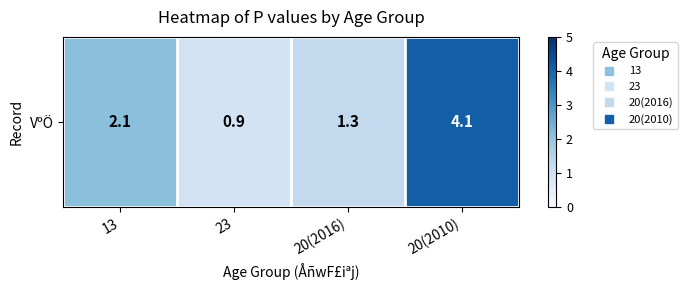

Count the number of data series in this chart.

1